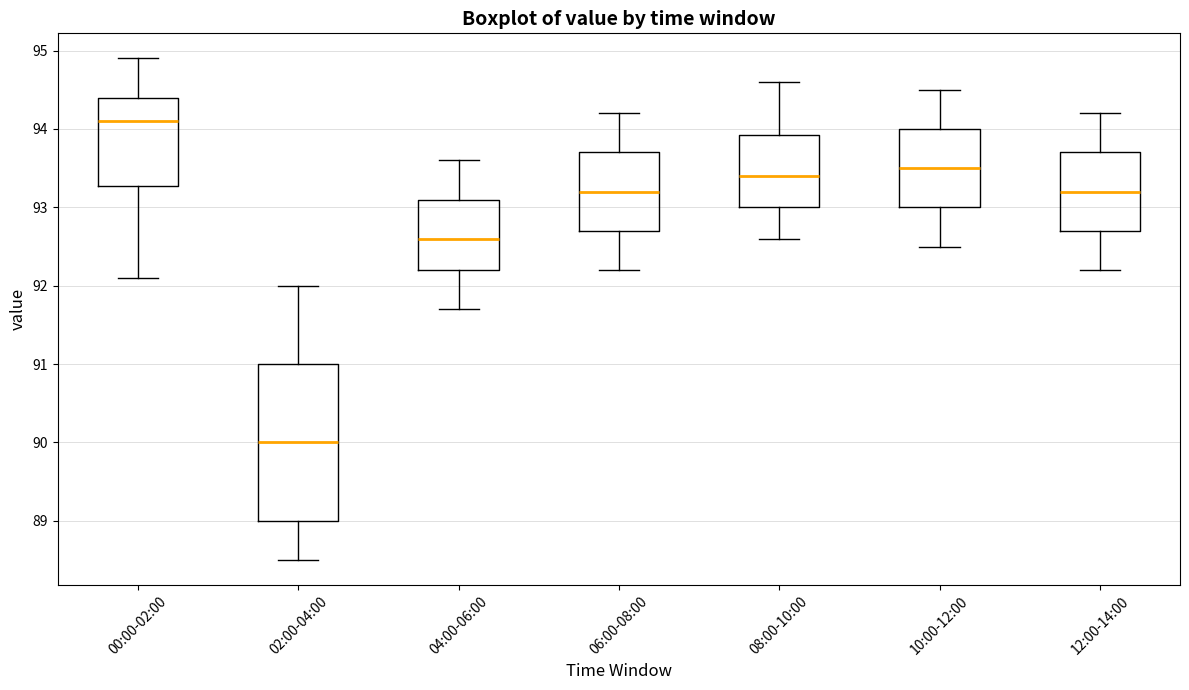

Comparing the boxes themselves (not the whiskers), which one is the tallest?

02:00-04:00